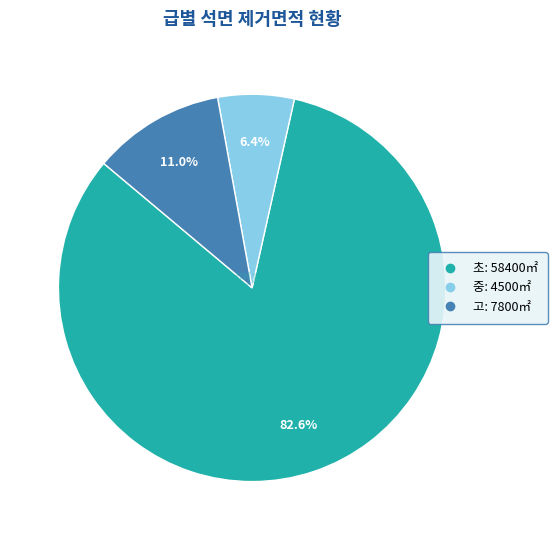

To the nearest percent, what is the difference between the largest and smallest slice percentages?

76%